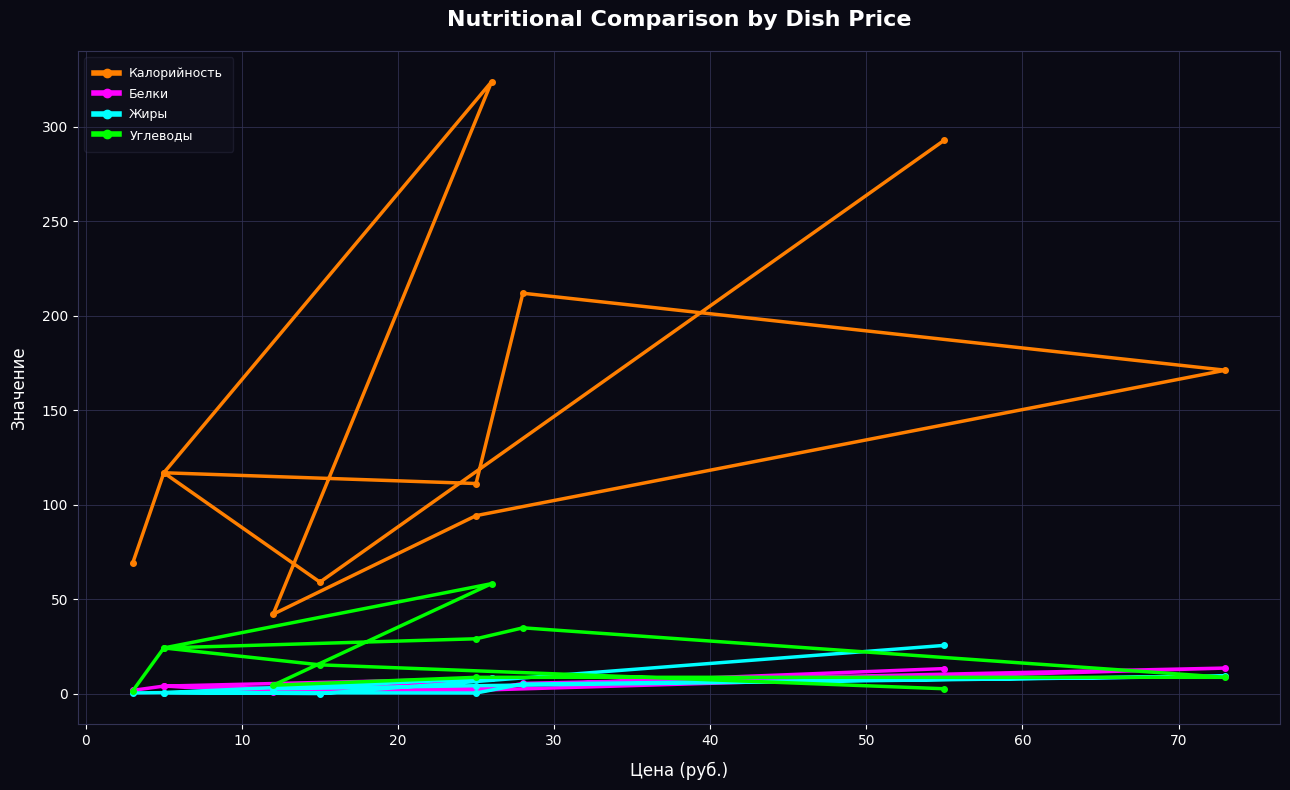

Which series has the largest total across all categories?

Калорийность